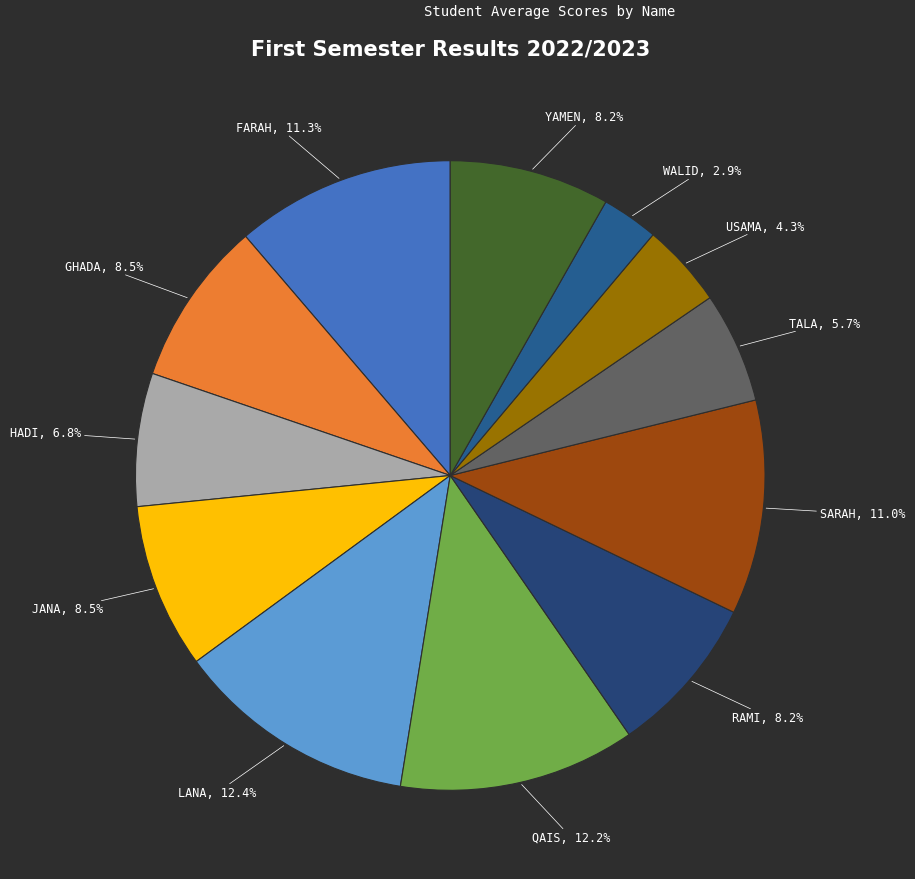

To the nearest percent, what is the difference between the largest and smallest slice percentages?

9%